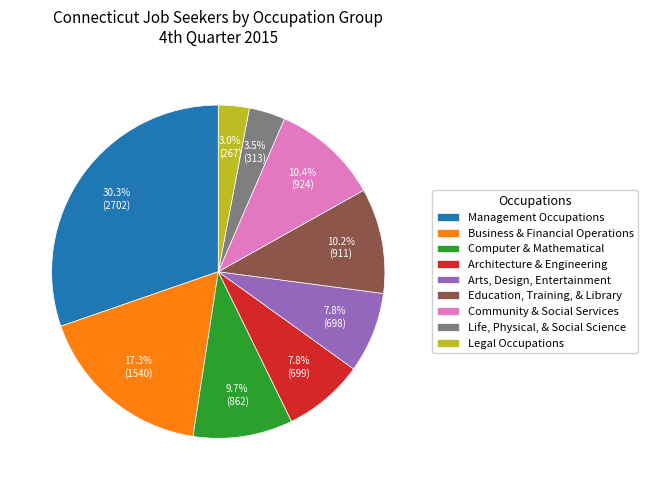

Which category has the biggest portion of the pie?

Management Occupations